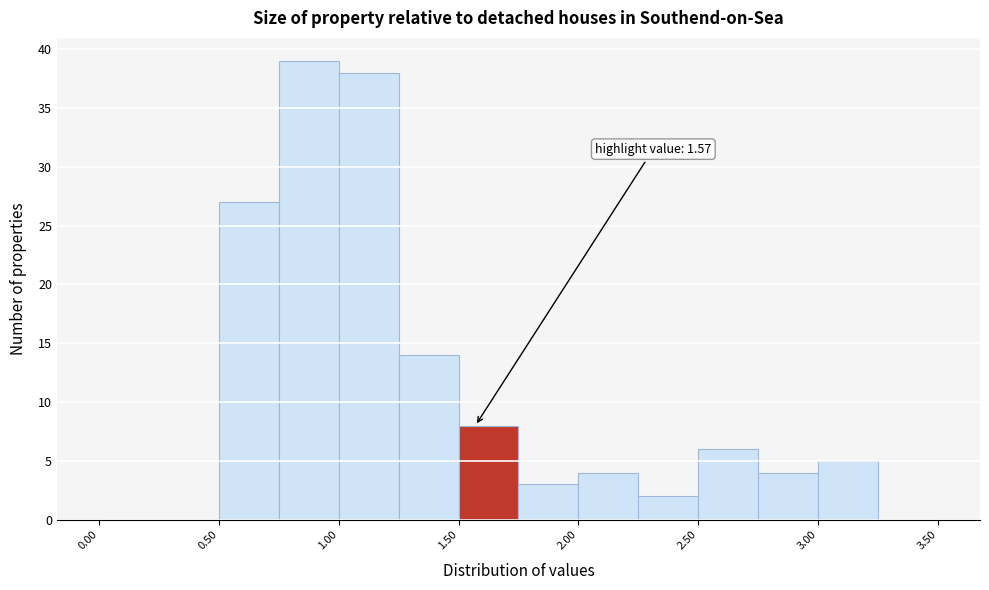

Which range on the x-axis has the tallest bar?

0.75 to 1.00